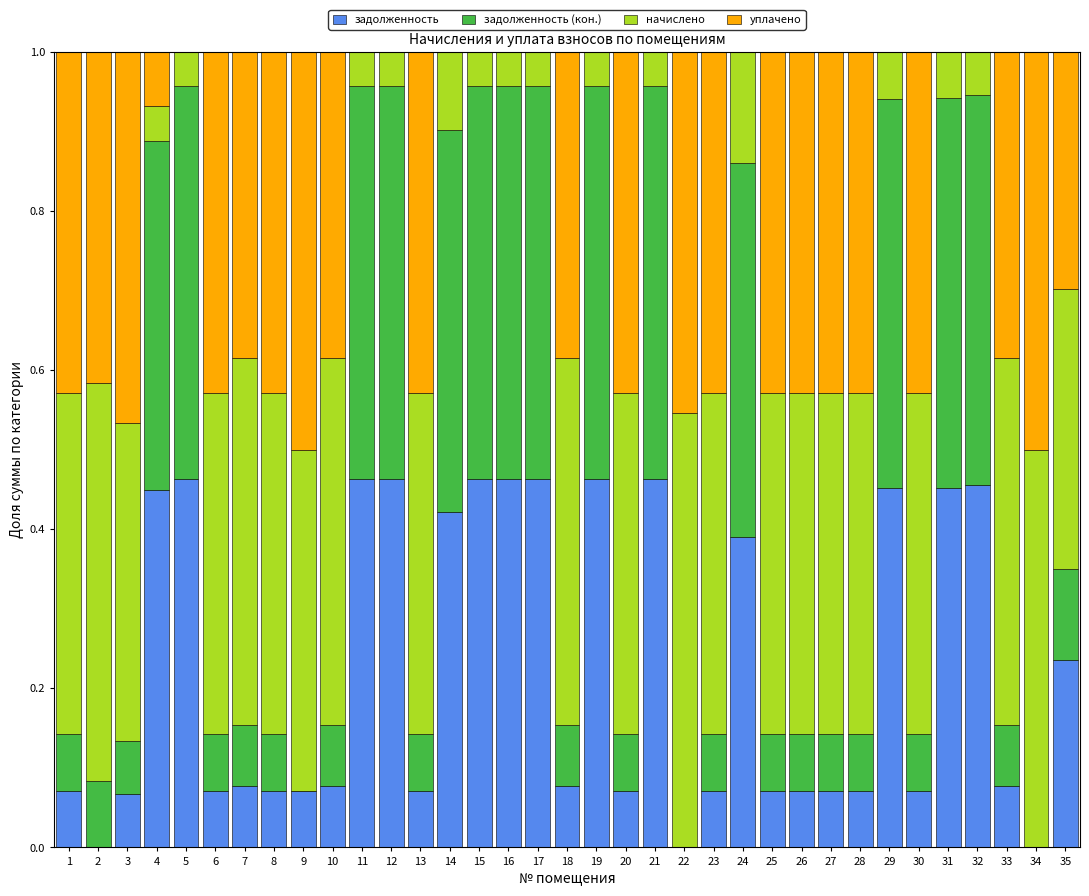

What is the sum of the задолженность values at 31 and 16?

0.9